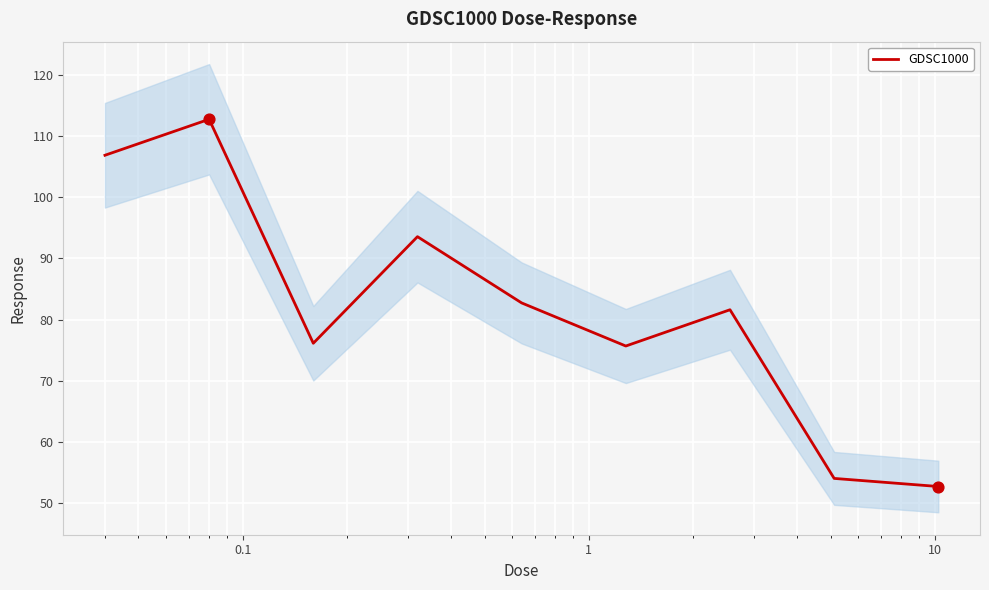

What is the lowest value of the GDSC1000 series?

52.7